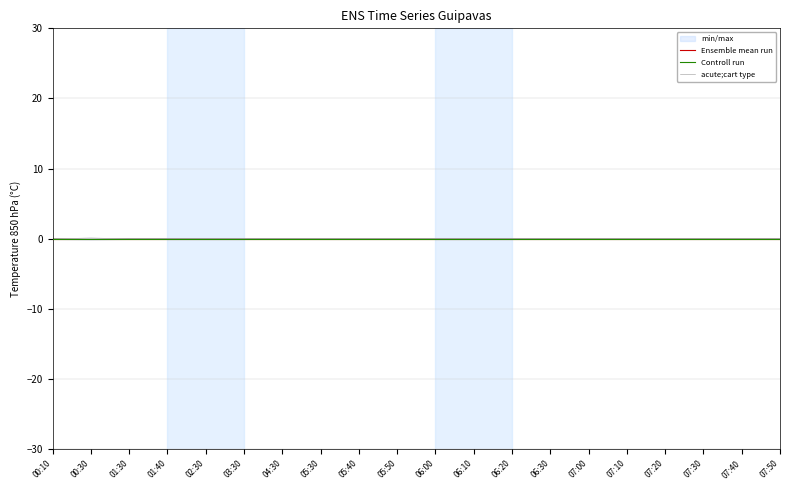

Reading left to right, what are all the values shown in this chart?

Ensemble mean run: 00:10=0.0	00:30=0.0	01:30=0.0	01:40=0.0	02:30=0.0	03:30=0.0	04:30=0.0	05:30=0.0	05:40=0.0	05:50=0.0	06:00=0.0	06:10=0.0	06:20=0.0	06:30=0.0	07:00=0.0	07:10=0.0	07:20=0.0	07:30=0.0	07:40=0.0	07:50=0.0
Controll run: 00:10=0.0	00:30=-0.0	01:30=0.0	01:40=0.0	02:30=0.0	03:30=-0.0	04:30=0.0	05:30=0.0	05:40=-0.0	05:50=0.0	06:00=0.0	06:10=0.0	06:20=0.0	06:30=0.0	07:00=-0.0	07:10=0.0	07:20=0.0	07:30=0.0	07:40=0.0	07:50=0.0
acute;cart type: 00:10=0.0	00:30=-0.1	01:30=0.0	01:40=-0.0	02:30=0.0	03:30=-0.0	04:30=0.0	05:30=-0.0	05:40=0.0	05:50=0.0	06:00=0.0	06:10=0.0	06:20=0.0	06:30=0.0	07:00=0.0	07:10=0.0	07:20=0.0	07:30=0.0	07:40=0.0	07:50=0.0